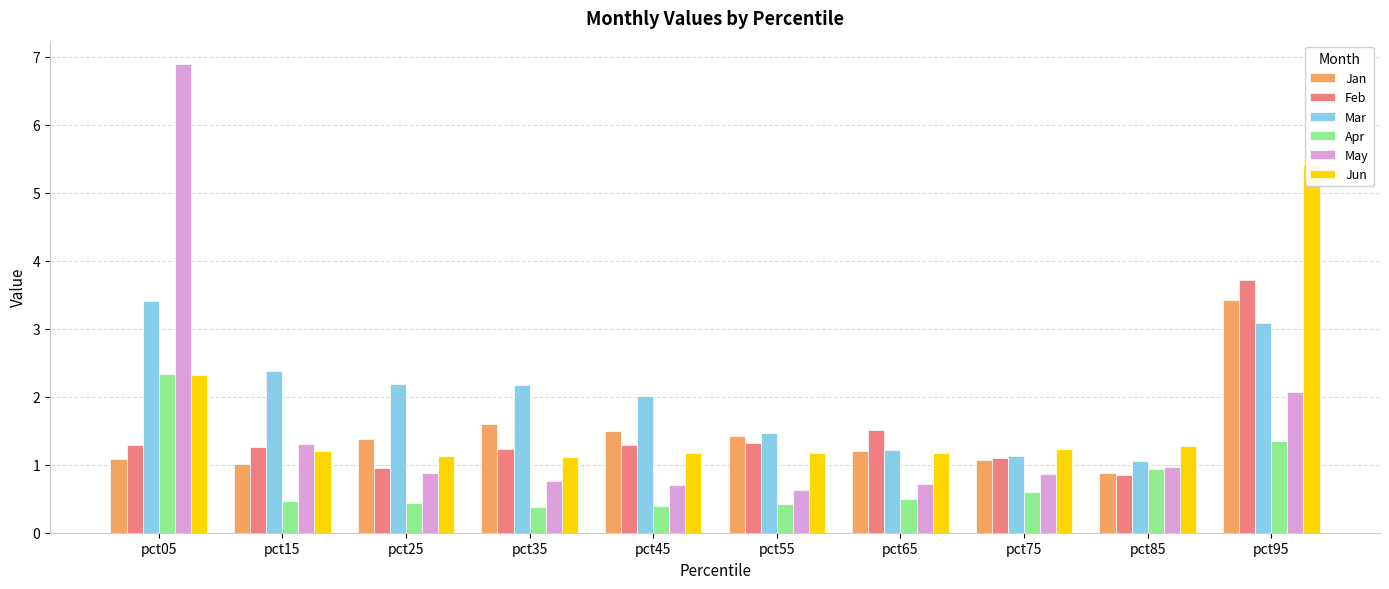

What is the difference between the second highest and minimum values in the Jan series?

0.7